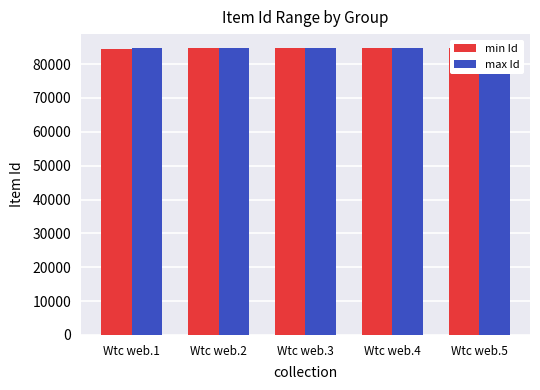

Reading left to right, transcribe all the data shown in this chart.

min Id: Wtc web.1=84616	Wtc web.2=84620	Wtc web.3=84624	Wtc web.4=84628	Wtc web.5=84632
max Id: Wtc web.1=84619	Wtc web.2=84623	Wtc web.3=84627	Wtc web.4=84631	Wtc web.5=84635